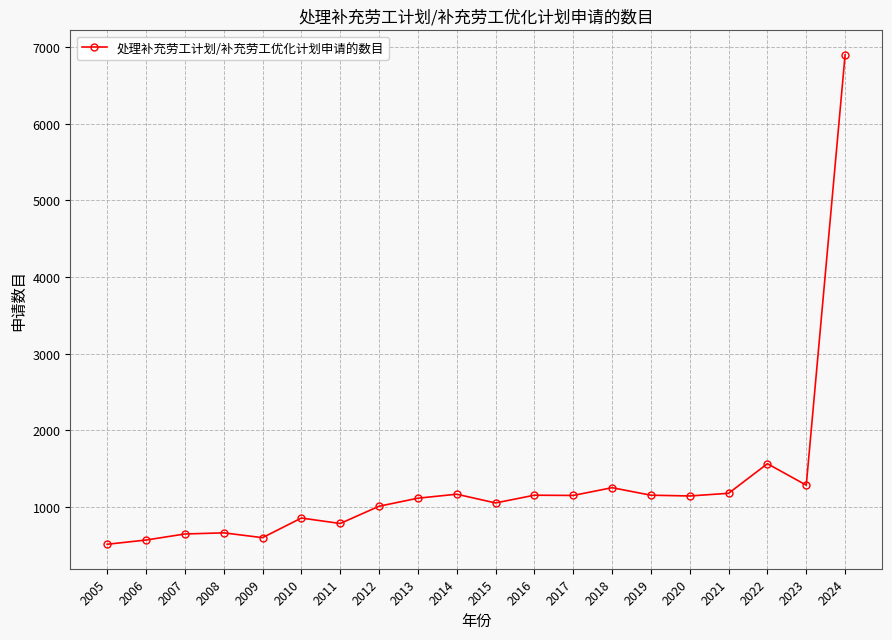

What is the difference between the values at 2006 and 2018?

683